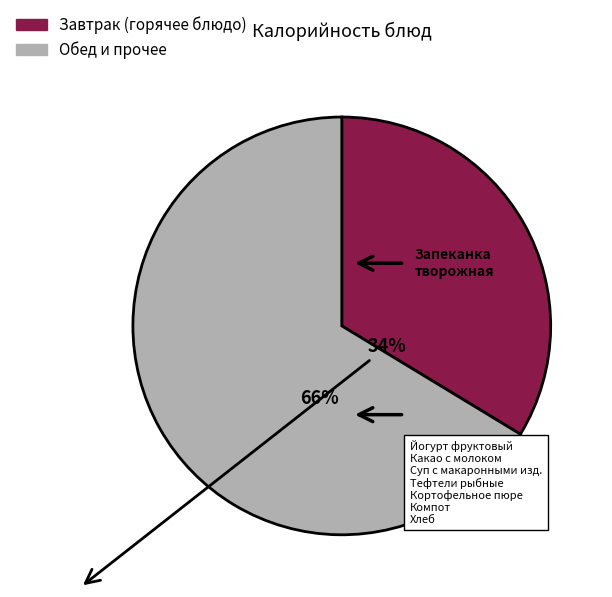

Does any single category account for the majority?

Yes